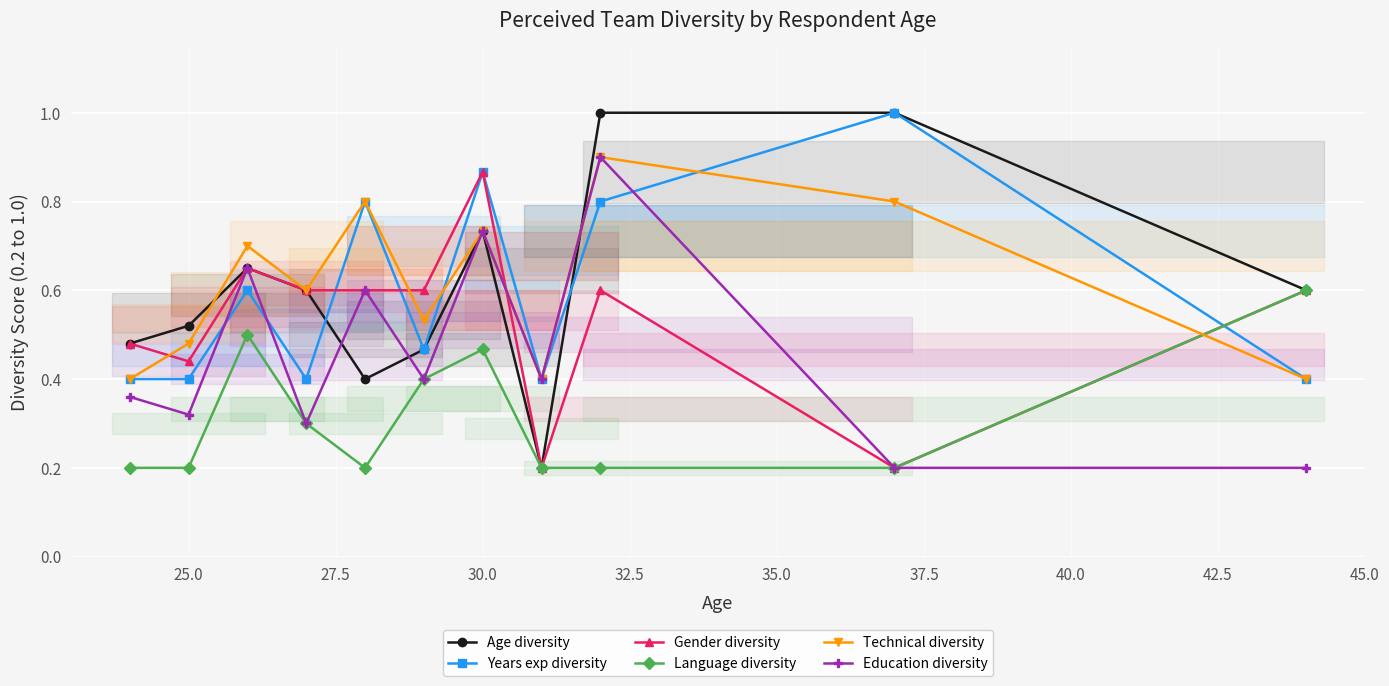

True or false: Language diversity has a value of 0.2 at 25.0.

True